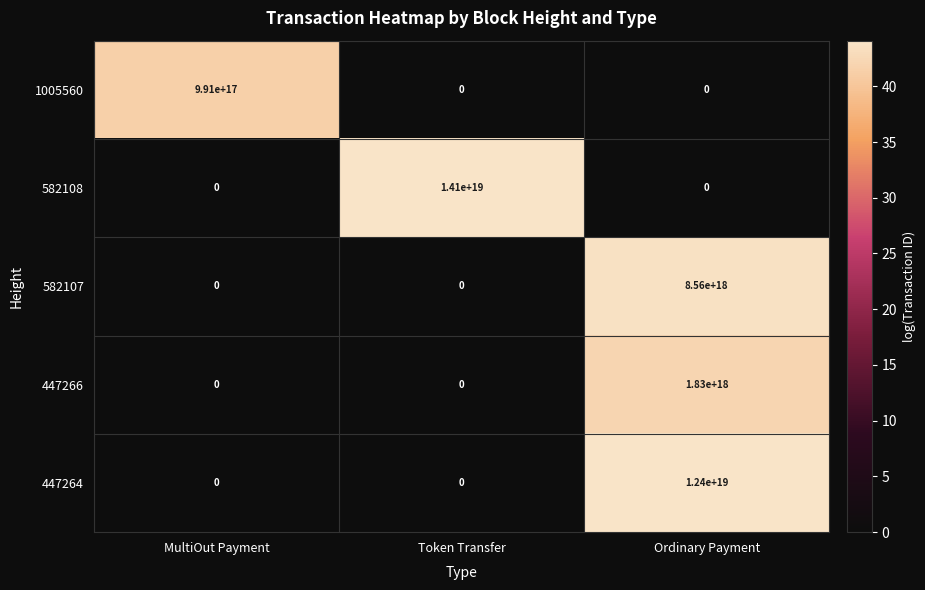

Which series has the widest spread of values?

582108